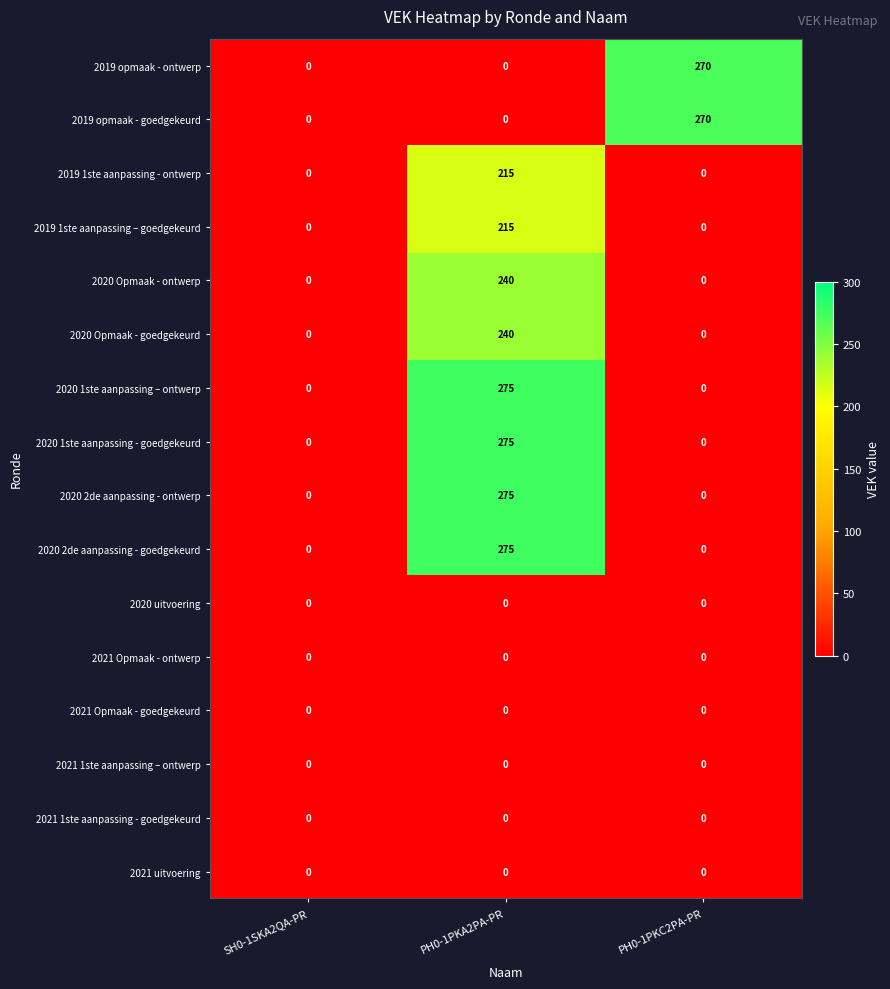

What is the approximate value of 2020 1ste aanpassing – ontwerp at PH0-1PKA2PA-PR?

275